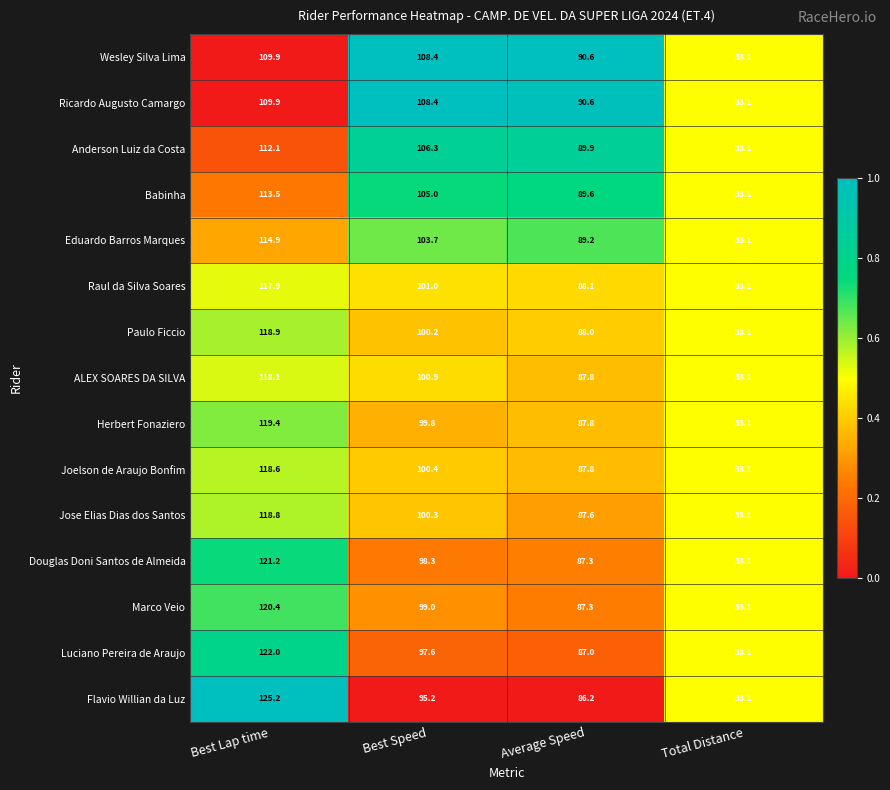

Where is Flavio Willian da Luz nearest to the value 79?

Average Speed